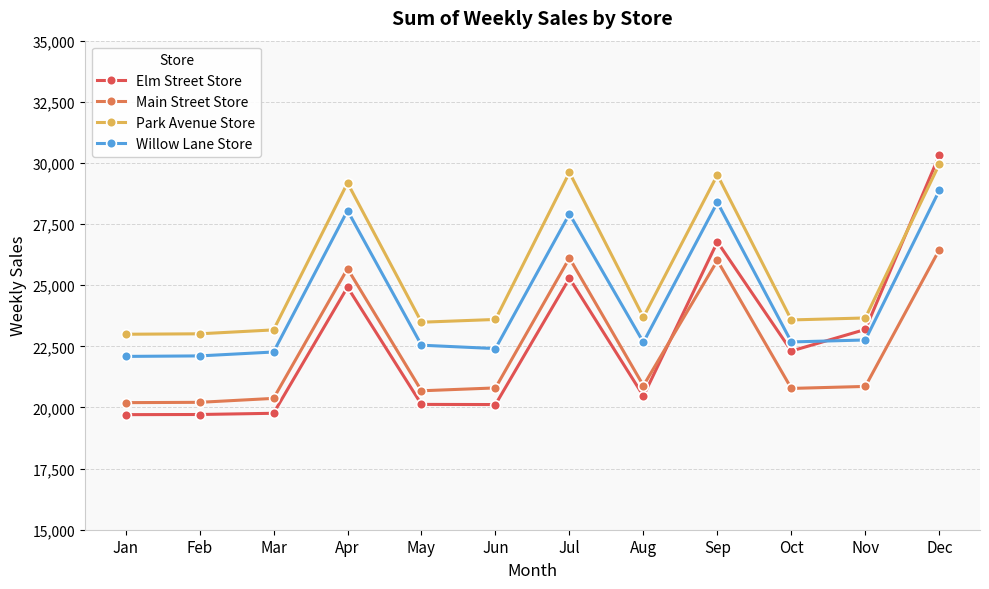

What is the difference between the second highest and second lowest values in the Elm Street Store series?

7059